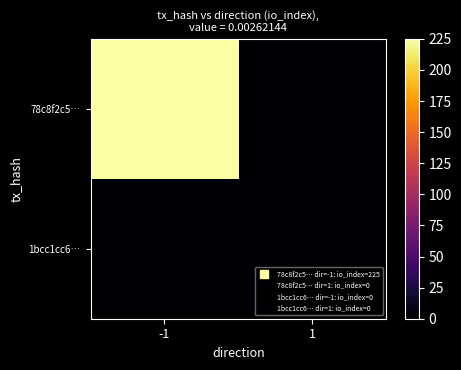

List the series in order of their peak value, lowest first.

1bcc1cc6…, 78c8f2c5…